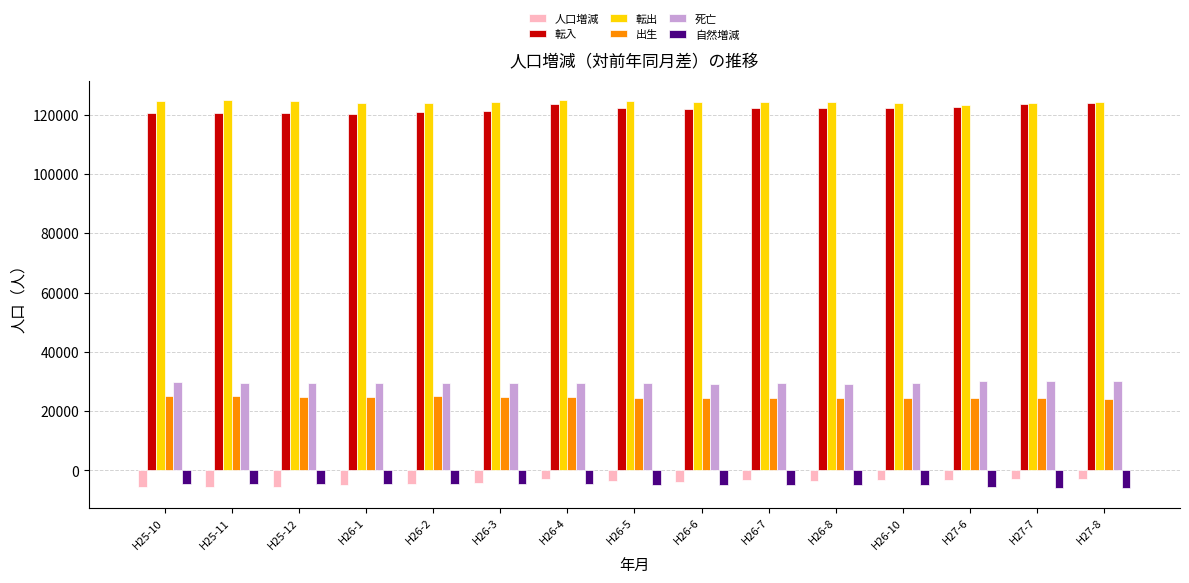

Count the number of categories in the chart.

15